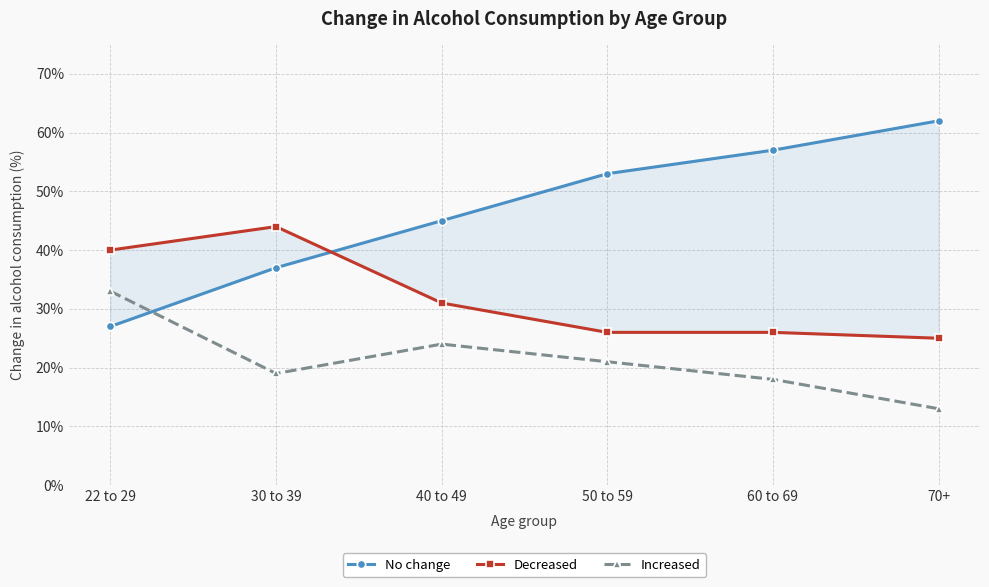

True or false: Decreased and Increased cross at least once.

False